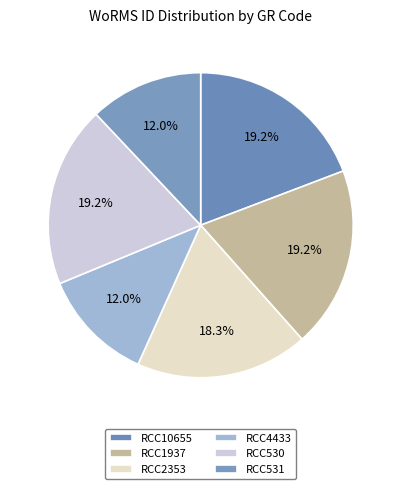

To the nearest percent, what is the difference between the largest and smallest slice percentages?

7%